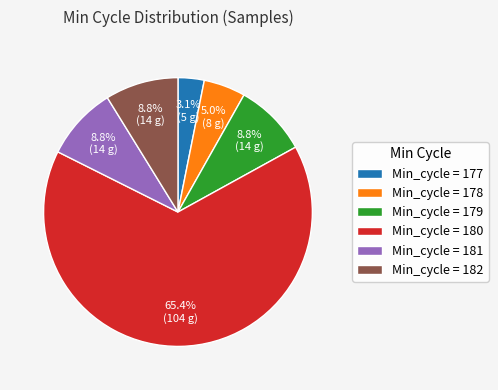

Is the sum of Min_cycle = 181 and Min_cycle = 178 greater than half?

No